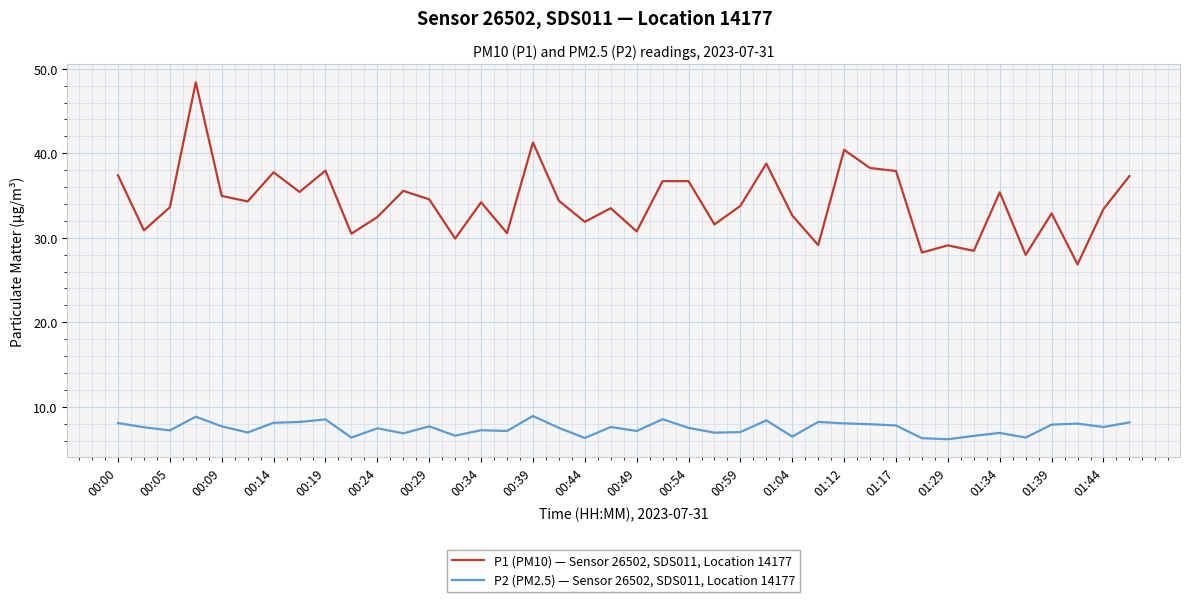

What is the minimum value for P2 (PM2.5) — Sensor 26502, SDS011, Location 14177?

6.2